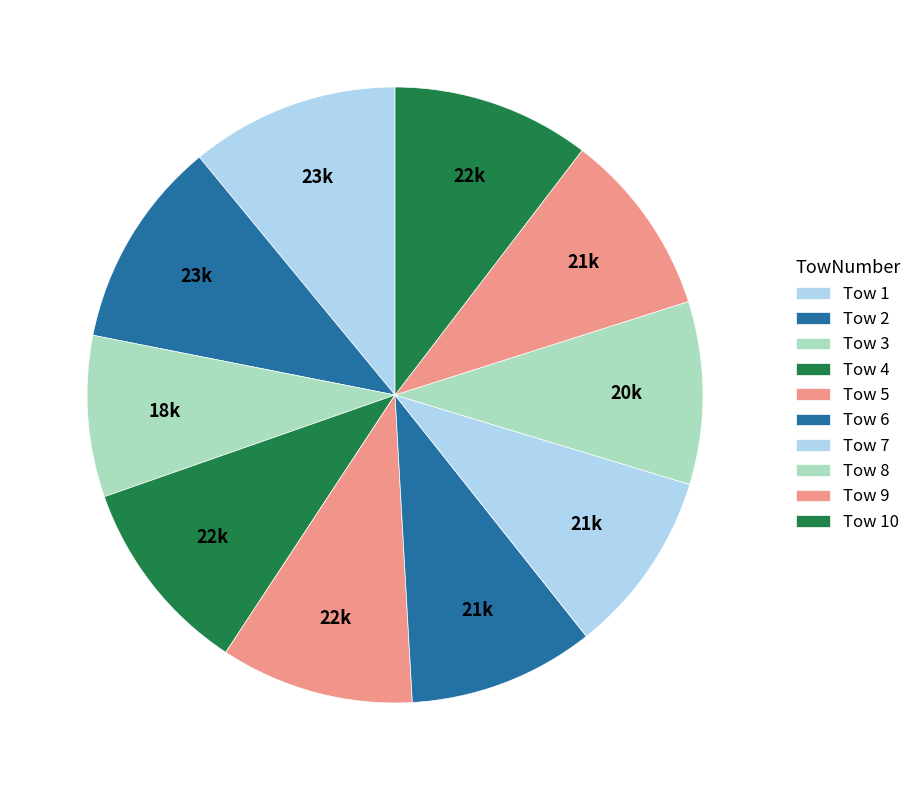

Does any single category account for the majority?

No